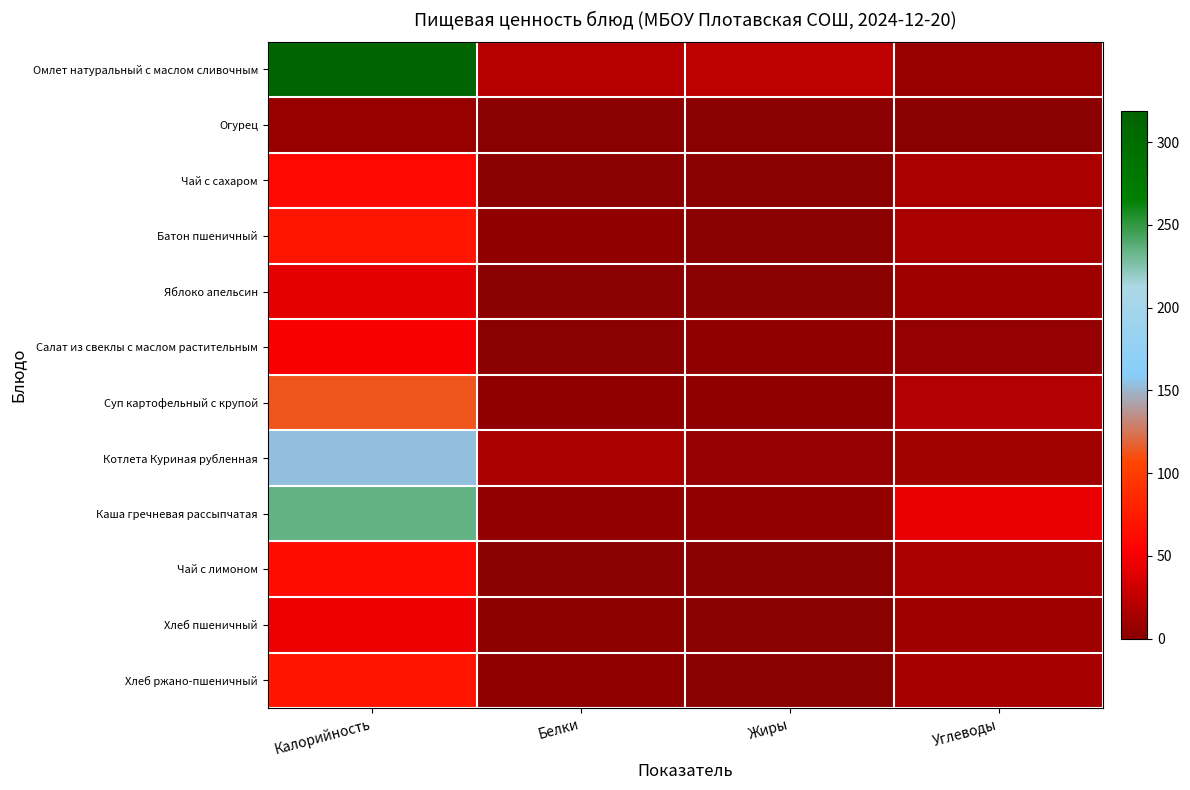

What is the difference between the highest and lowest values at Жиры?

23.7